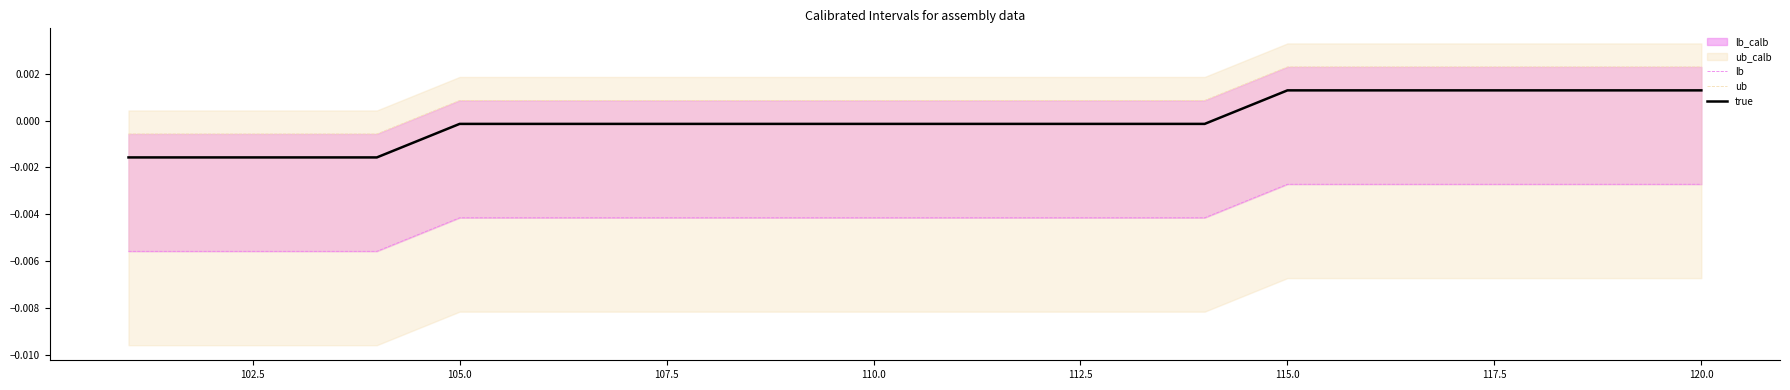

Count the number of categories in the chart.

20